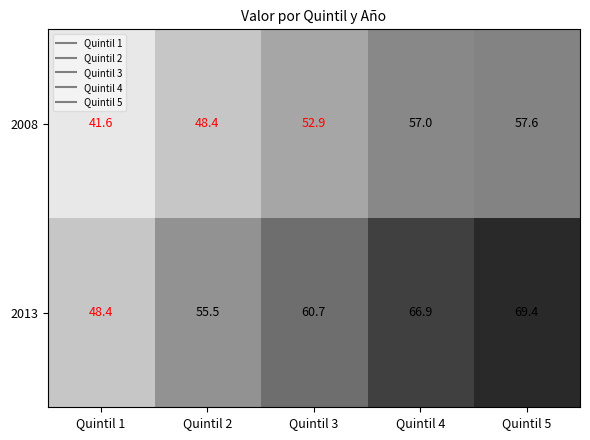

Reading left to right, list all the values displayed in this chart.

2008: Quintil 1=41.6	Quintil 2=48.4	Quintil 3=52.9	Quintil 4=57.0	Quintil 5=57.6
2013: Quintil 1=48.4	Quintil 2=55.5	Quintil 3=60.7	Quintil 4=66.9	Quintil 5=69.4